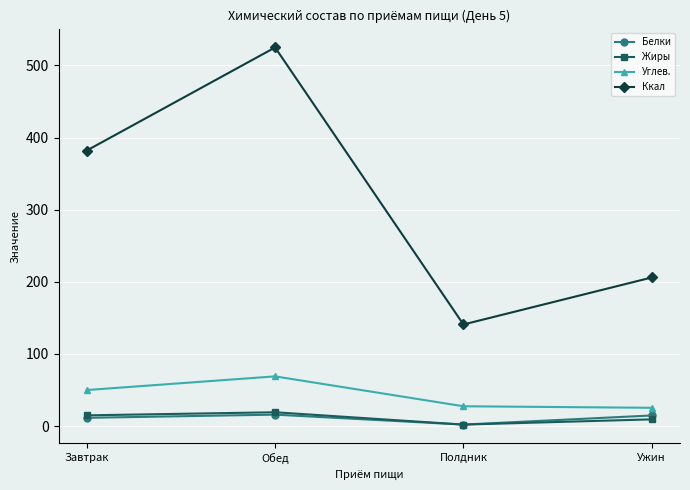

Is the value of Ккал at Полдник greater than the value of Жиры at Обед?

Yes